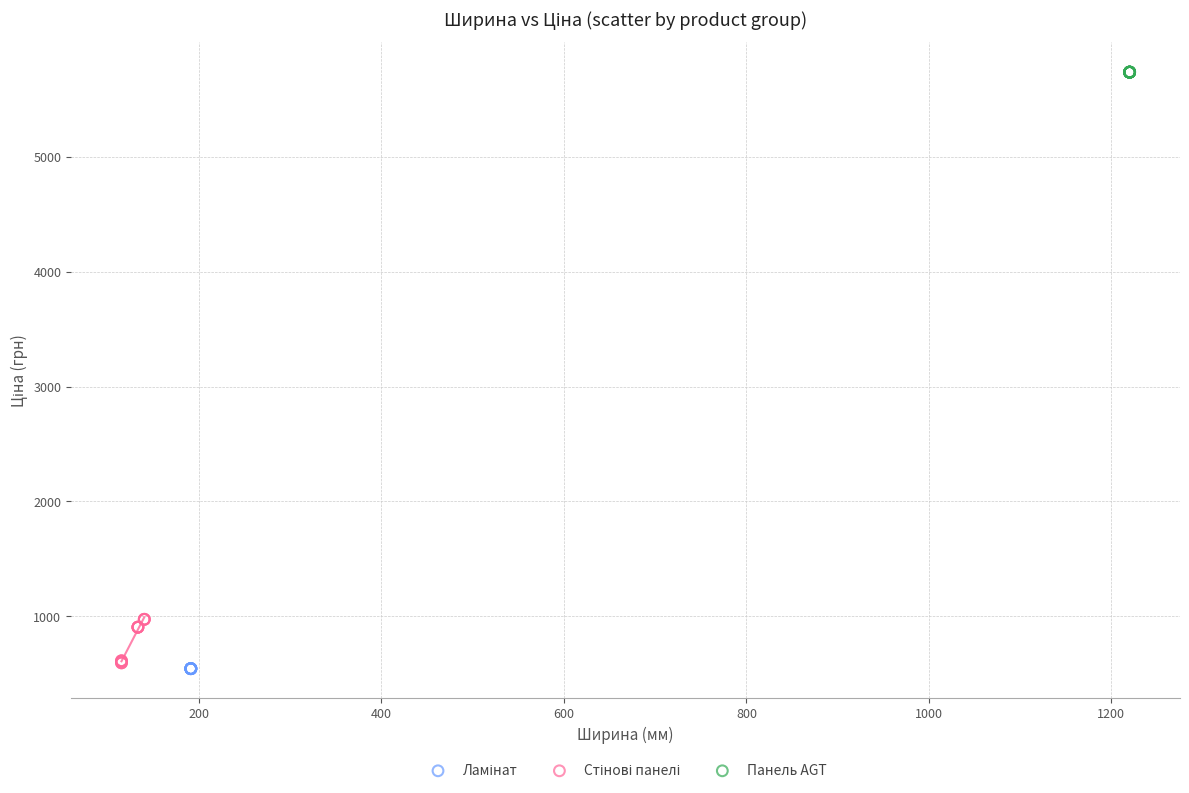

Which series reaches the maximum Y coordinate?

Панель AGT